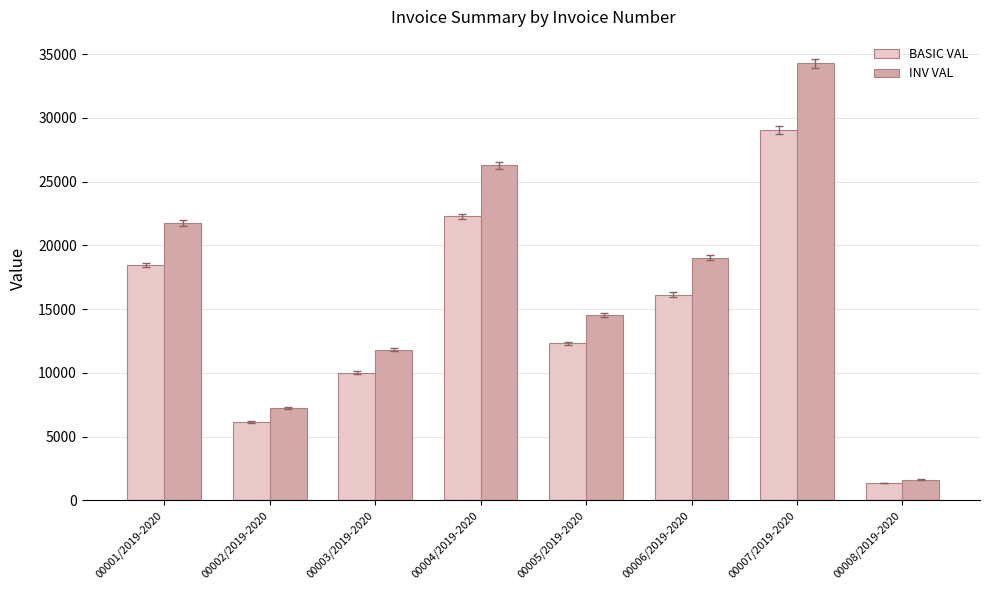

What is the minimum value for BASIC VAL?

1368.5